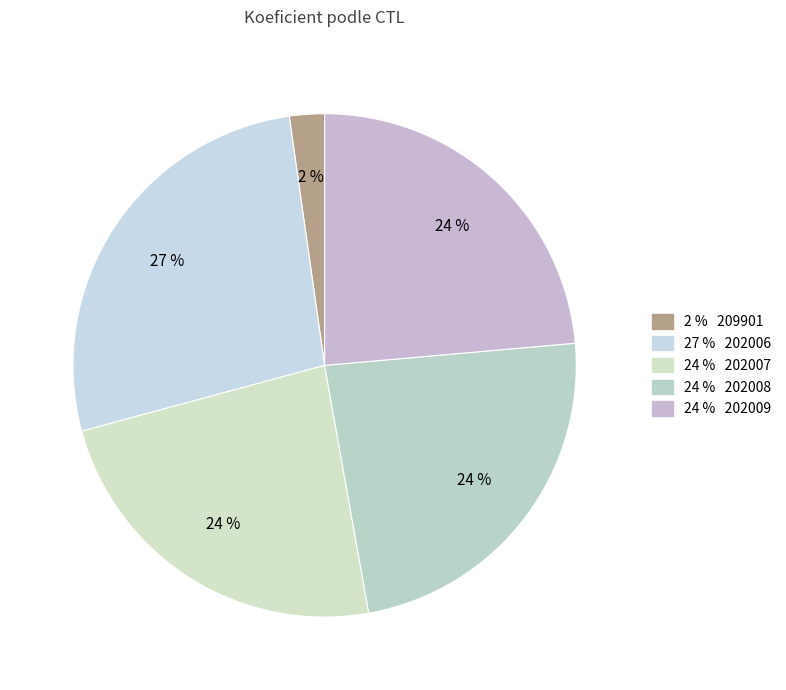

What is the largest slice in the pie chart?

202006